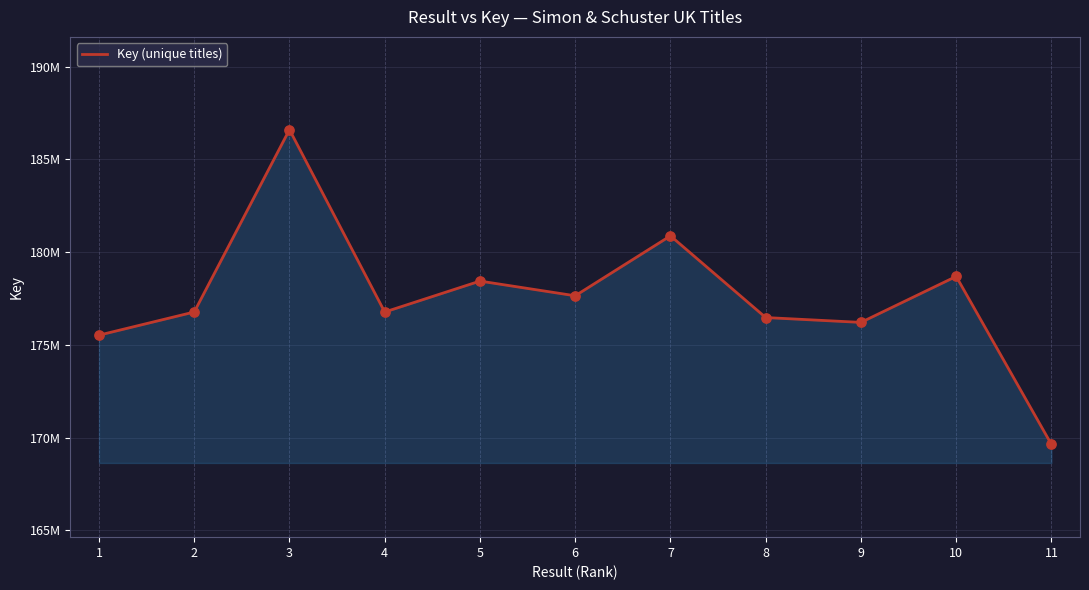

What is the change in value from 4 to 9?

-559306